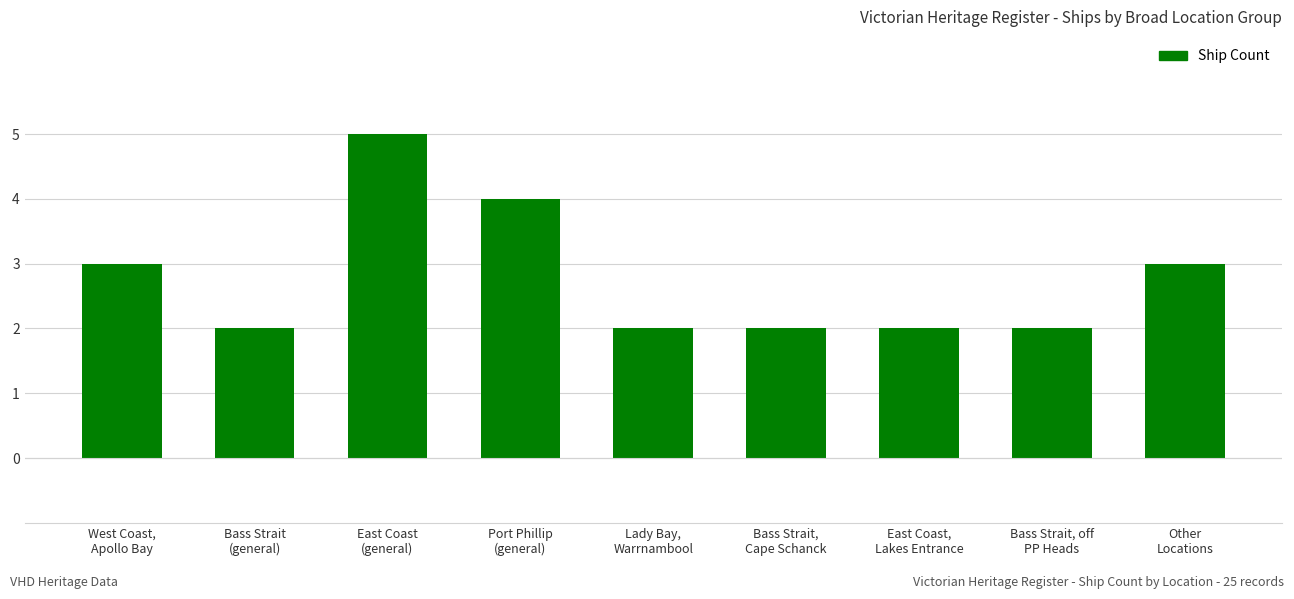

Reading left to right, what are all the values shown in this chart?

West Coast,
Apollo Bay=3	Bass Strait
(general)=2	East Coast
(general)=5	Port Phillip
(general)=4	Lady Bay,
Warrnambool=2	Bass Strait,
Cape Schanck=2	East Coast,
Lakes Entrance=2	Bass Strait, off
PP Heads=2	Other
Locations=3